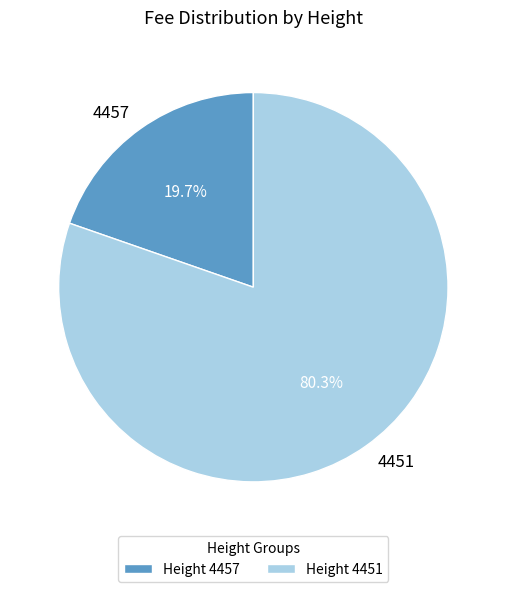

To the nearest percent, what is the average slice percentage?

50%